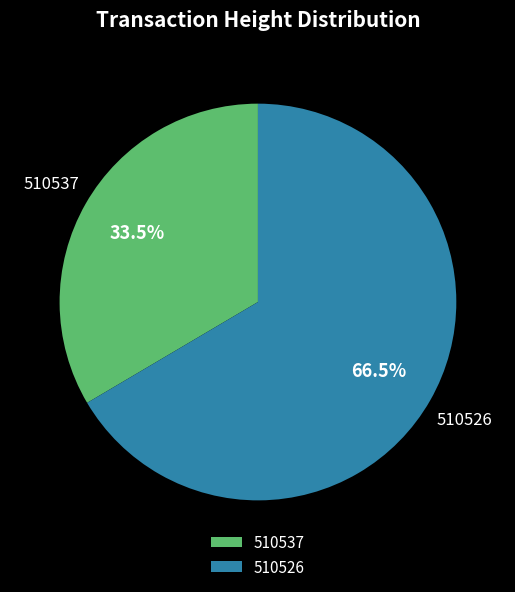

How many slices are in this pie chart?

2